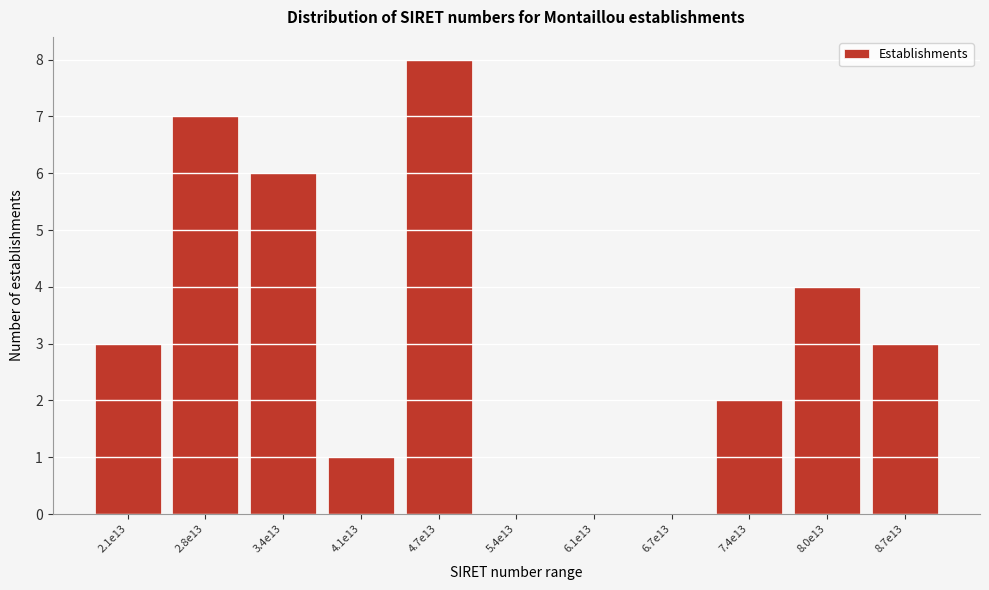

Reading left to right, transcribe all the data shown in this chart.

2.1e13=3	2.8e13=7	3.4e13=6	4.1e13=1	4.7e13=8	5.4e13=0	6.1e13=0	6.7e13=0	7.4e13=2	8.0e13=4	8.7e13=3